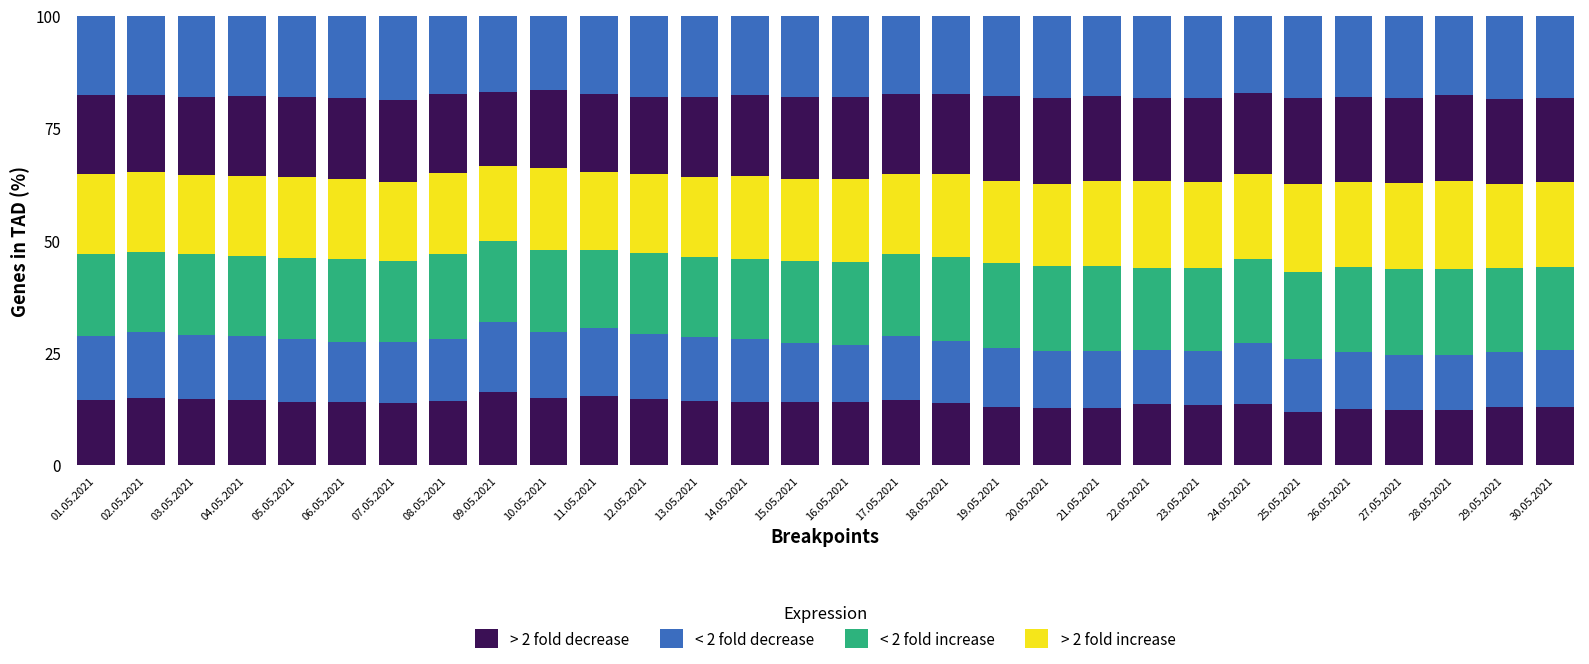

Which series has the largest total across all categories?

< 2 fold increase